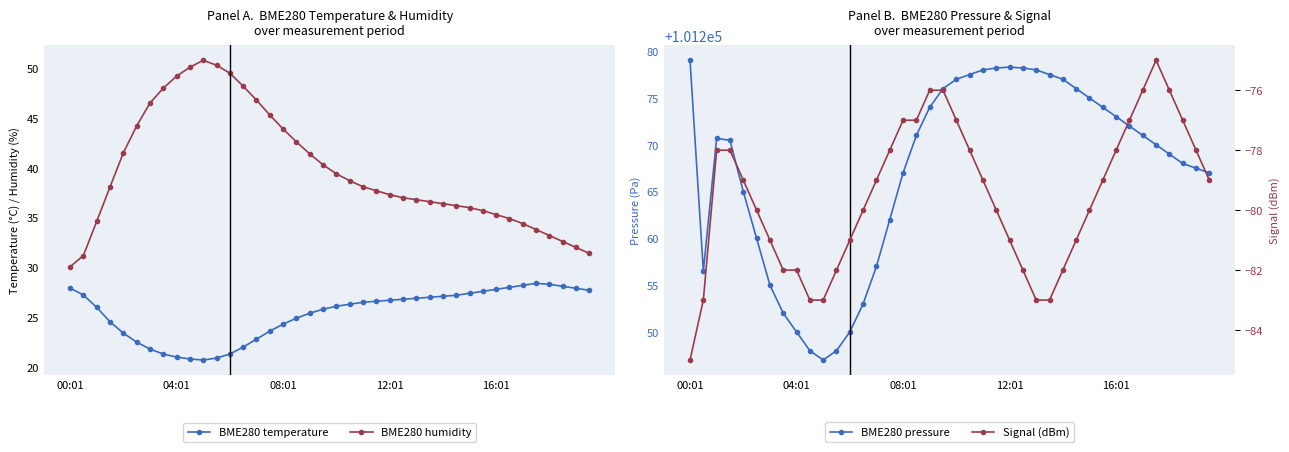

True or false: BME280 humidity and BME280 temperature intersect in this chart.

False